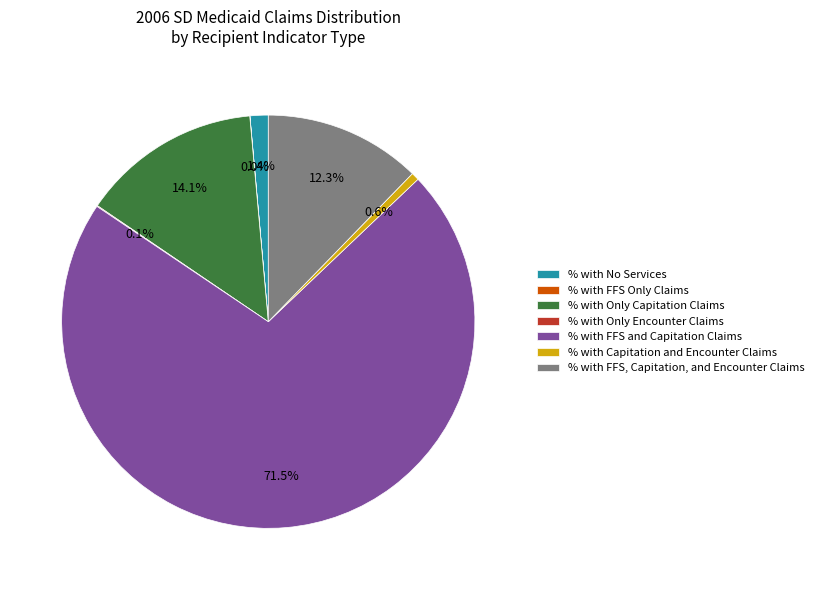

Between % with No Services and % with Only Capitation Claims, which is larger?

% with Only Capitation Claims